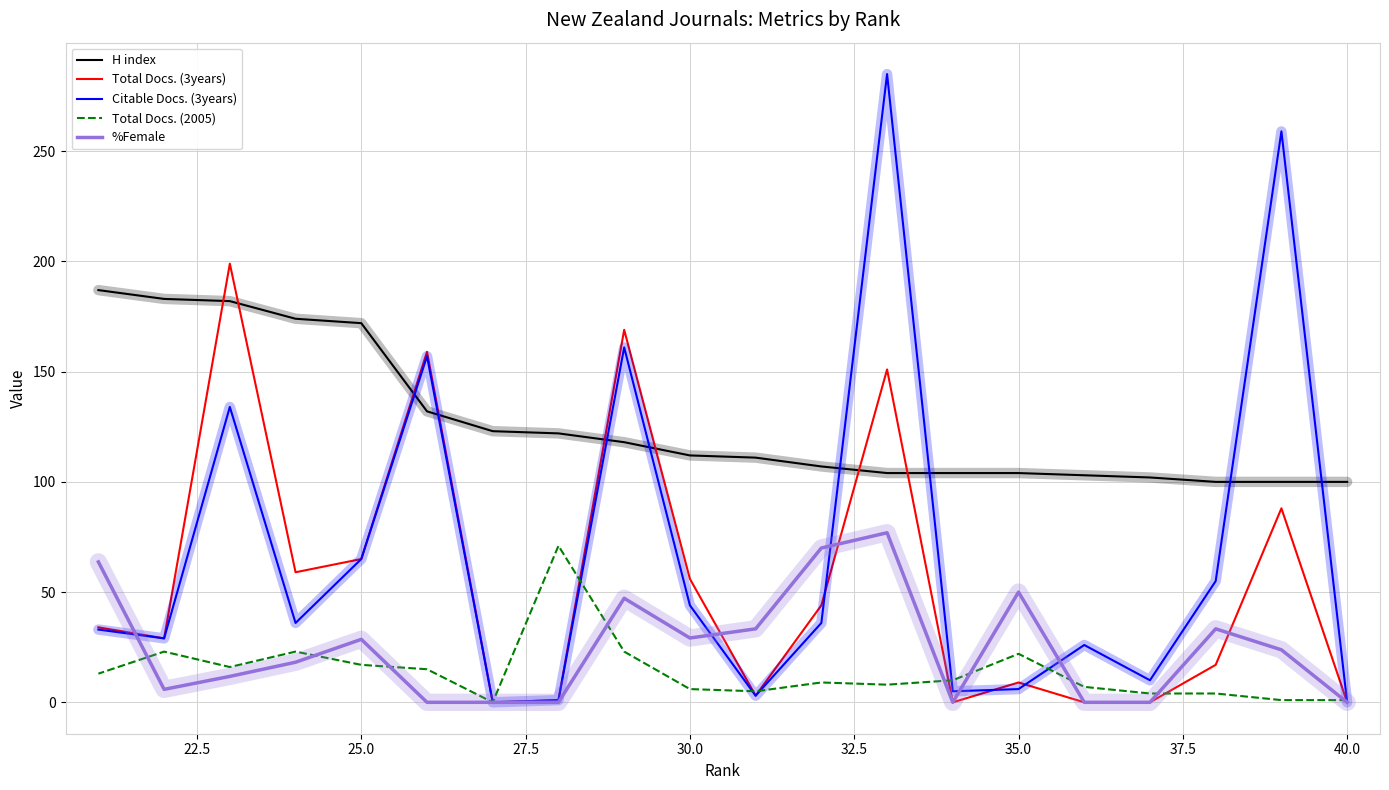

What is the average value of the Total Docs. (3years) series?

54.1